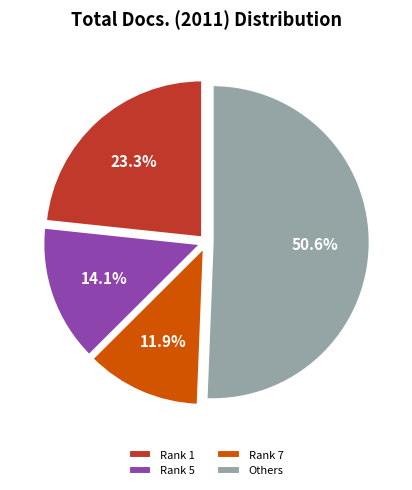

Do Others and Rank 1 together represent more than half of the pie?

Yes